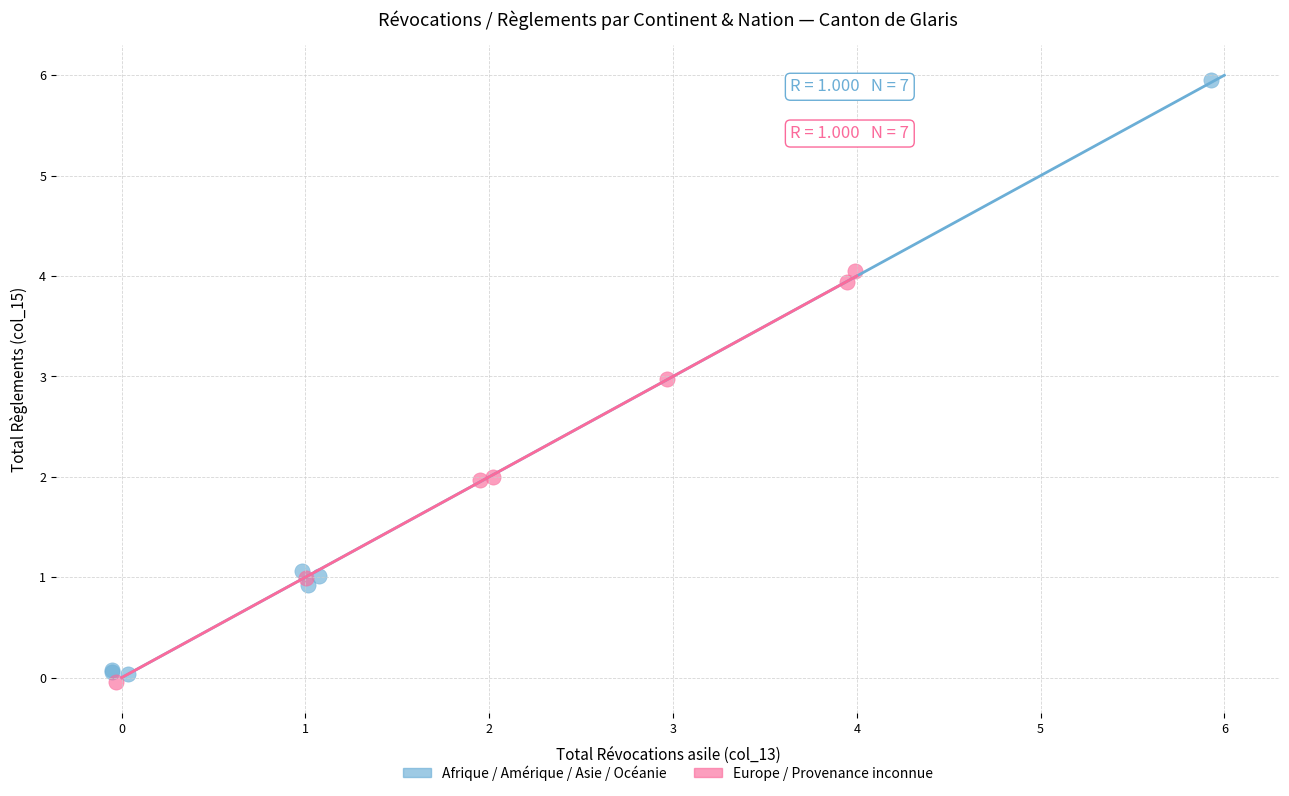

Which series reaches the maximum Y coordinate?

Afrique / Amérique / Asie / Océanie